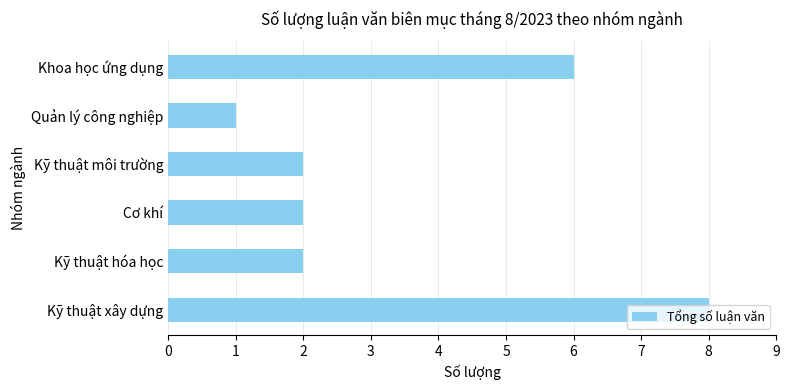

Count the number of categories in the chart.

6